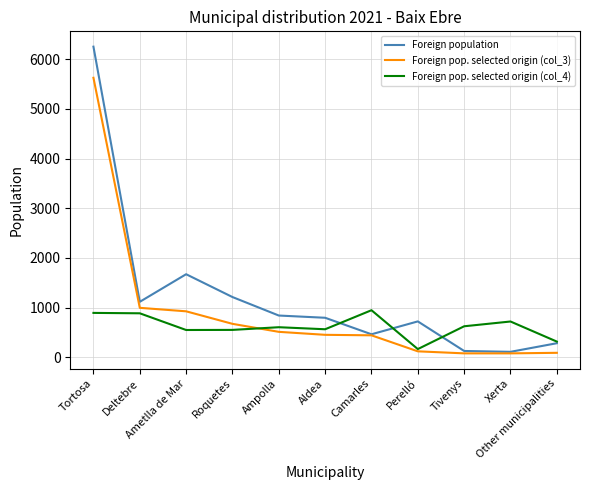

List the series in order of their overall mean, lowest first.

Foreign pop. selected origin (col_4), Foreign pop. selected origin (col_3), Foreign population